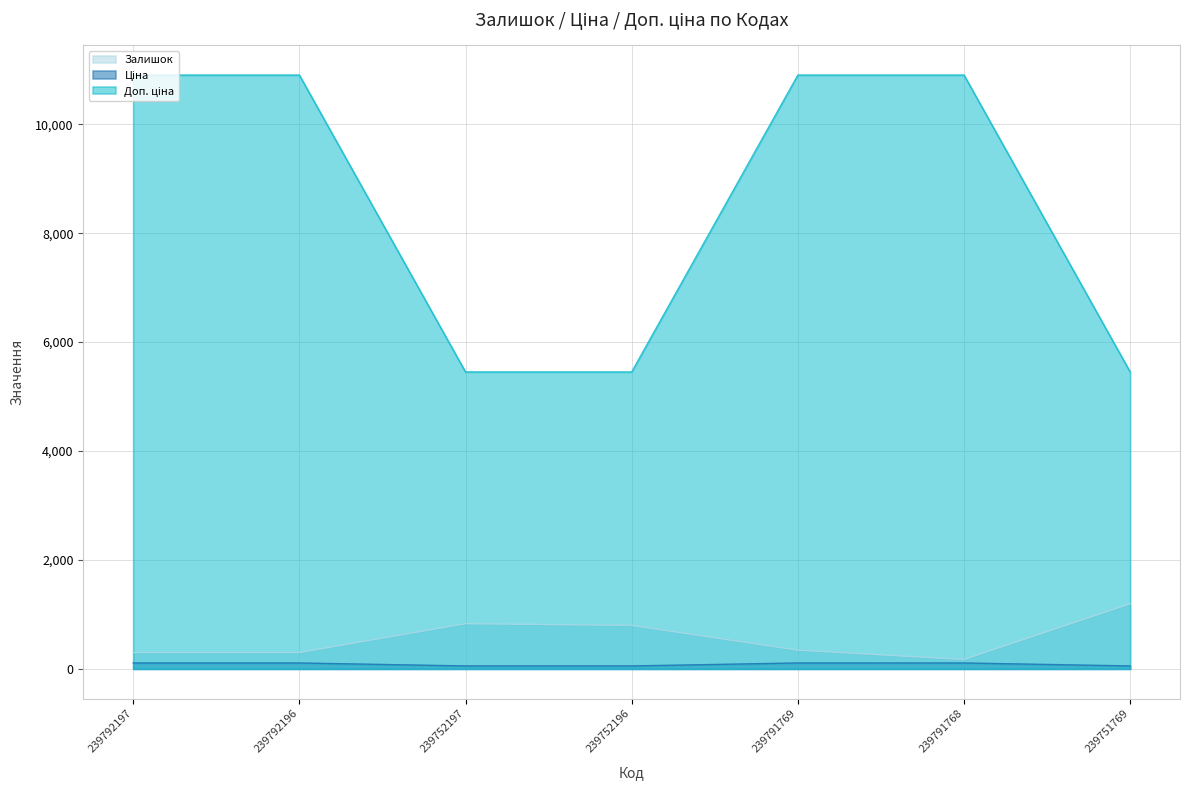

Read the Ціна value at 239791768.

109.0